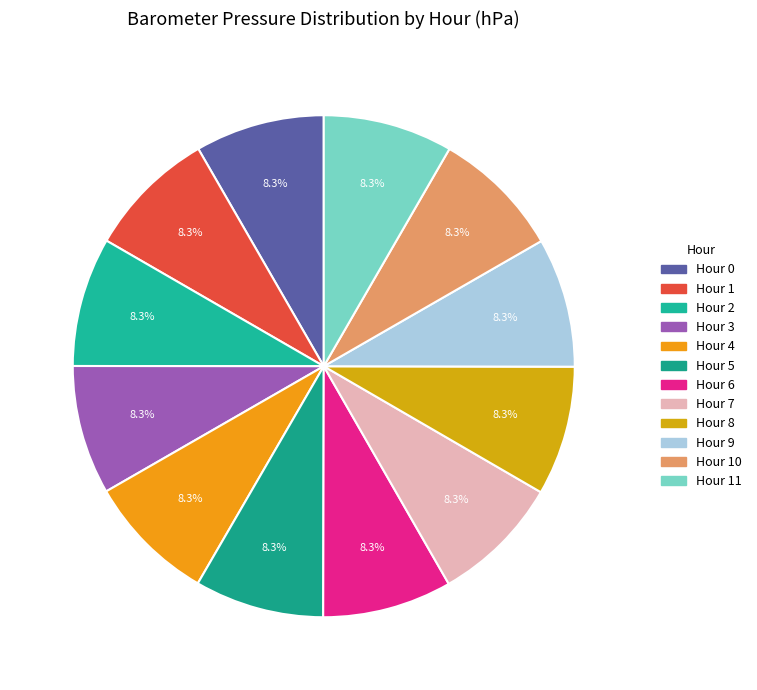

What percentage is the Hour 11 slice, to the nearest percent?

8%